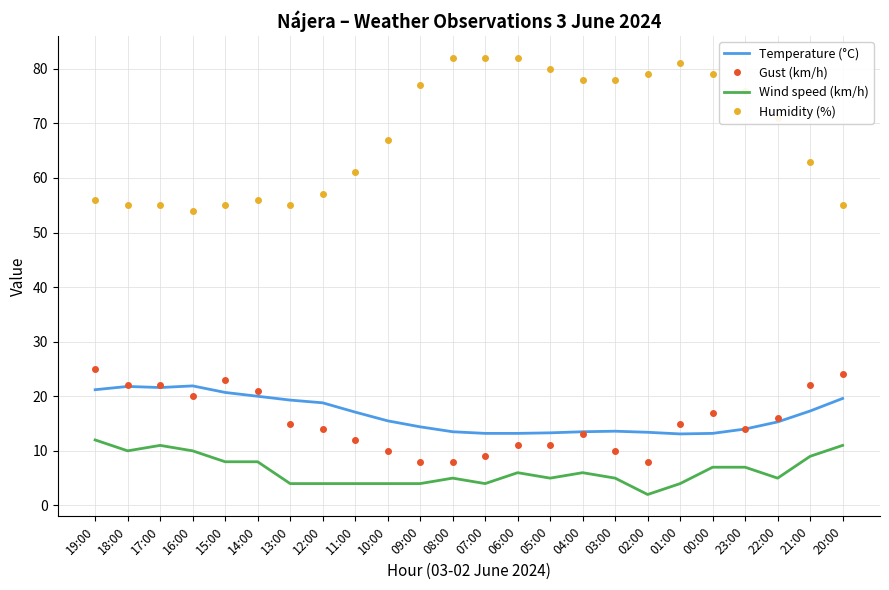

What is the total value across all series at 01:00?

113.1